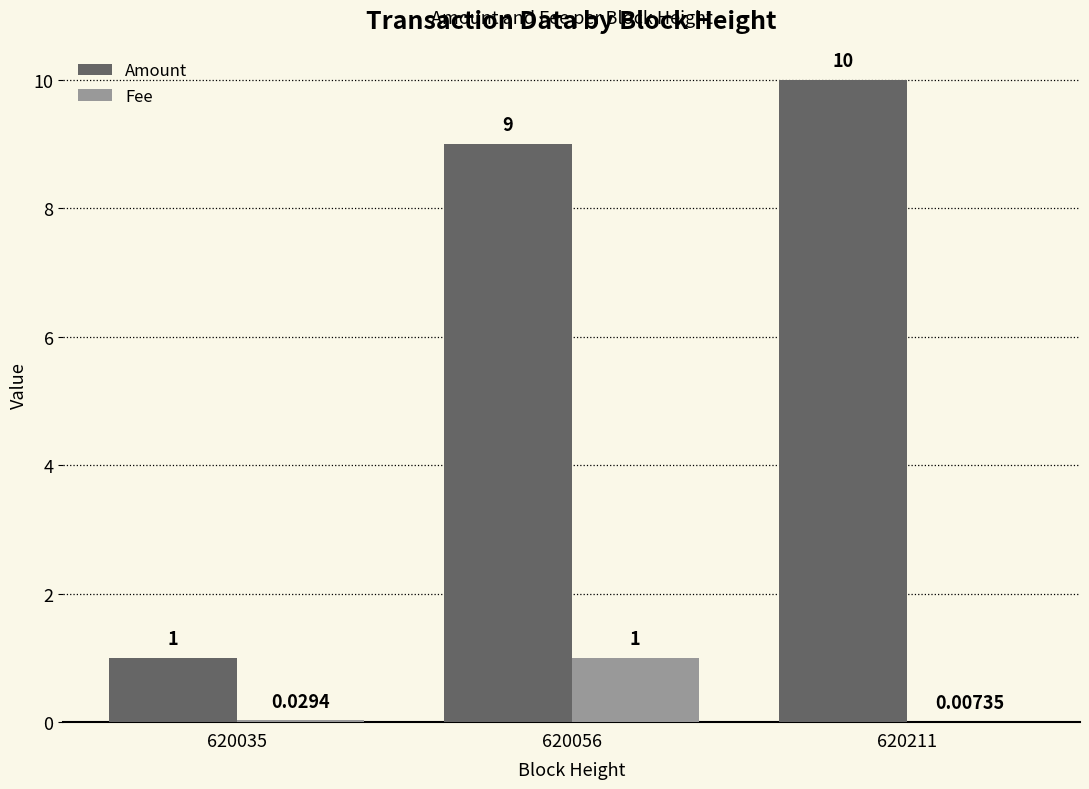

How many groups of bars are there?

3